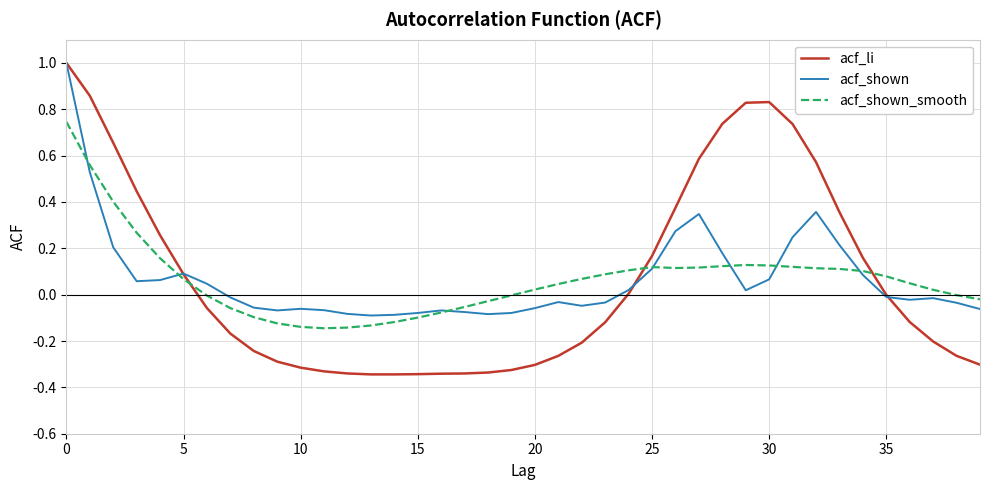

What is the maximum value for acf_shown?

1.0